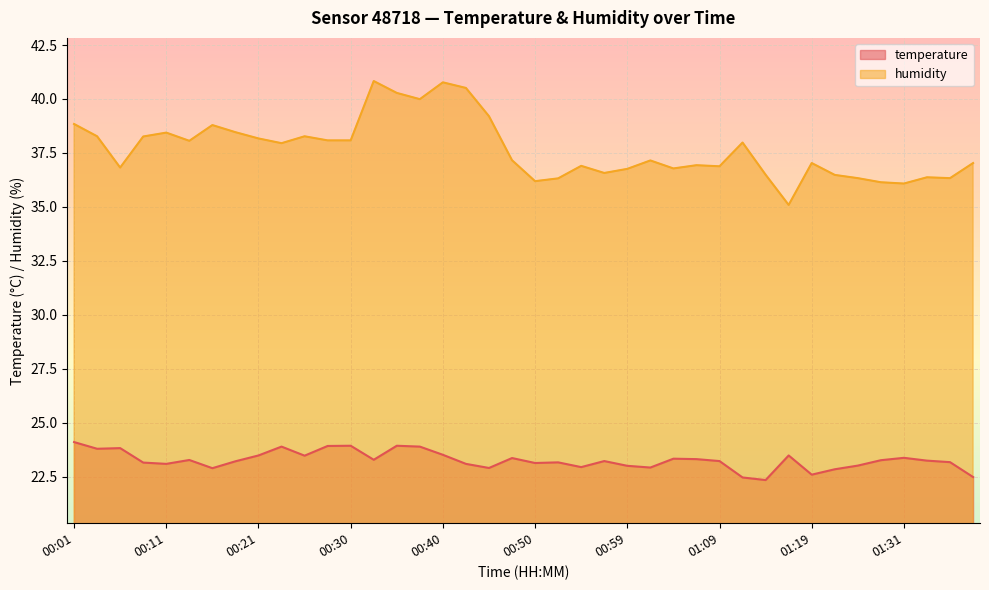

What is the sum of all humidity values?

1507.1